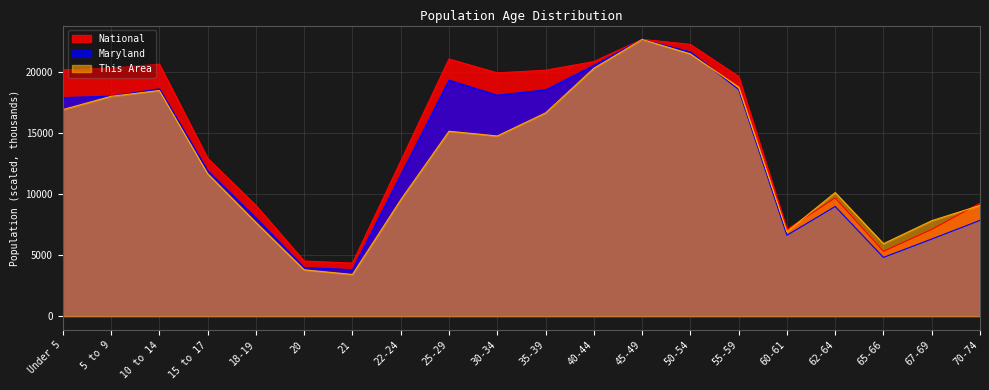

What is the label of the 17th point from the right?

15 to 17